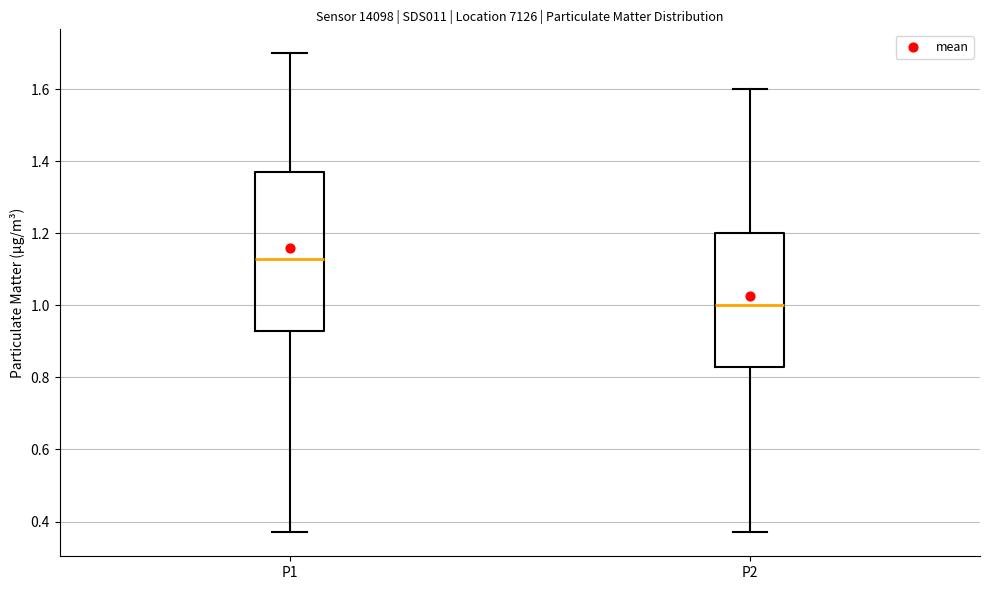

Reading left to right, transcribe this box plot: for each box, give where its median line is, the range the box spans, and where its two whiskers end, as read against the y-axis. The values are not printed on the chart, so give them approximately, as read against the axis.

P1: median 1.14, box 0.94 to 1.38, whiskers 0.38 to 1.70
P2: median 1.00, box 0.84 to 1.20, whiskers 0.38 to 1.60